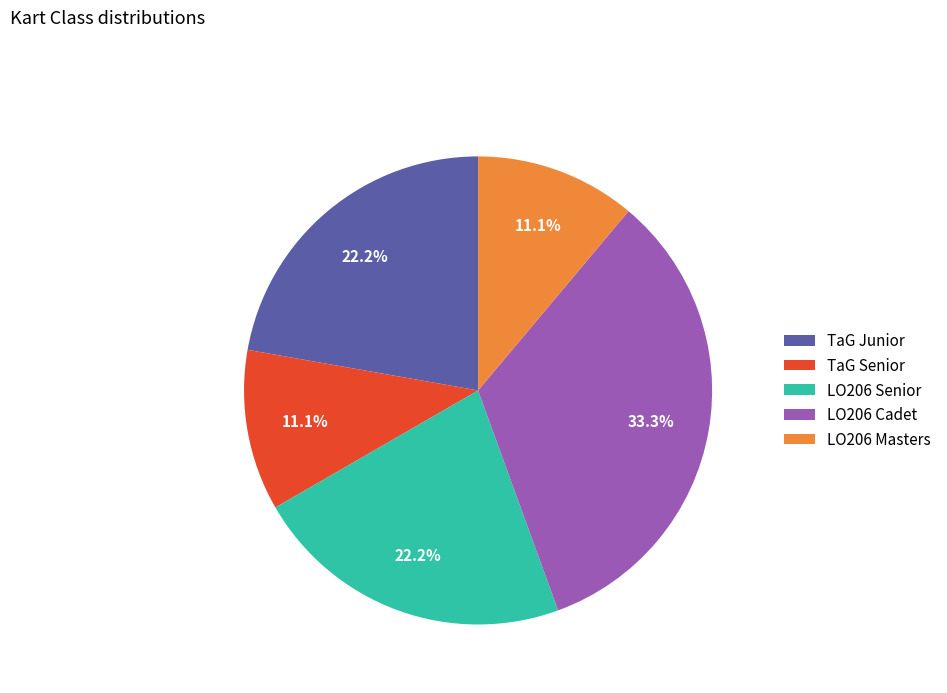

True or false: TaG Junior accounts for 8% of the total.

False